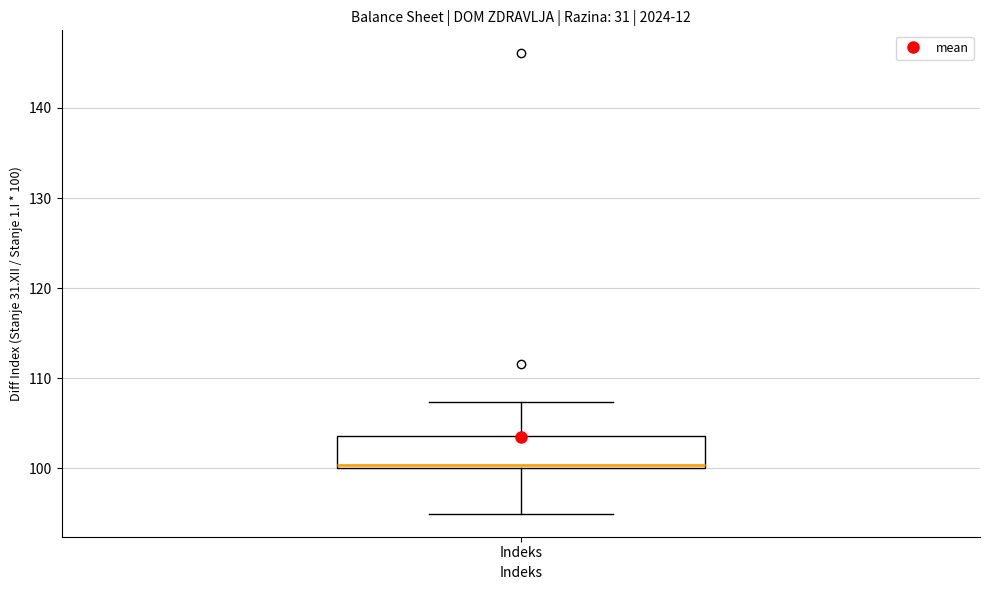

Where is the lower edge of the box for Indeks on the y-axis? The values are not printed on the chart, so give them approximately, as read against the axis.

100